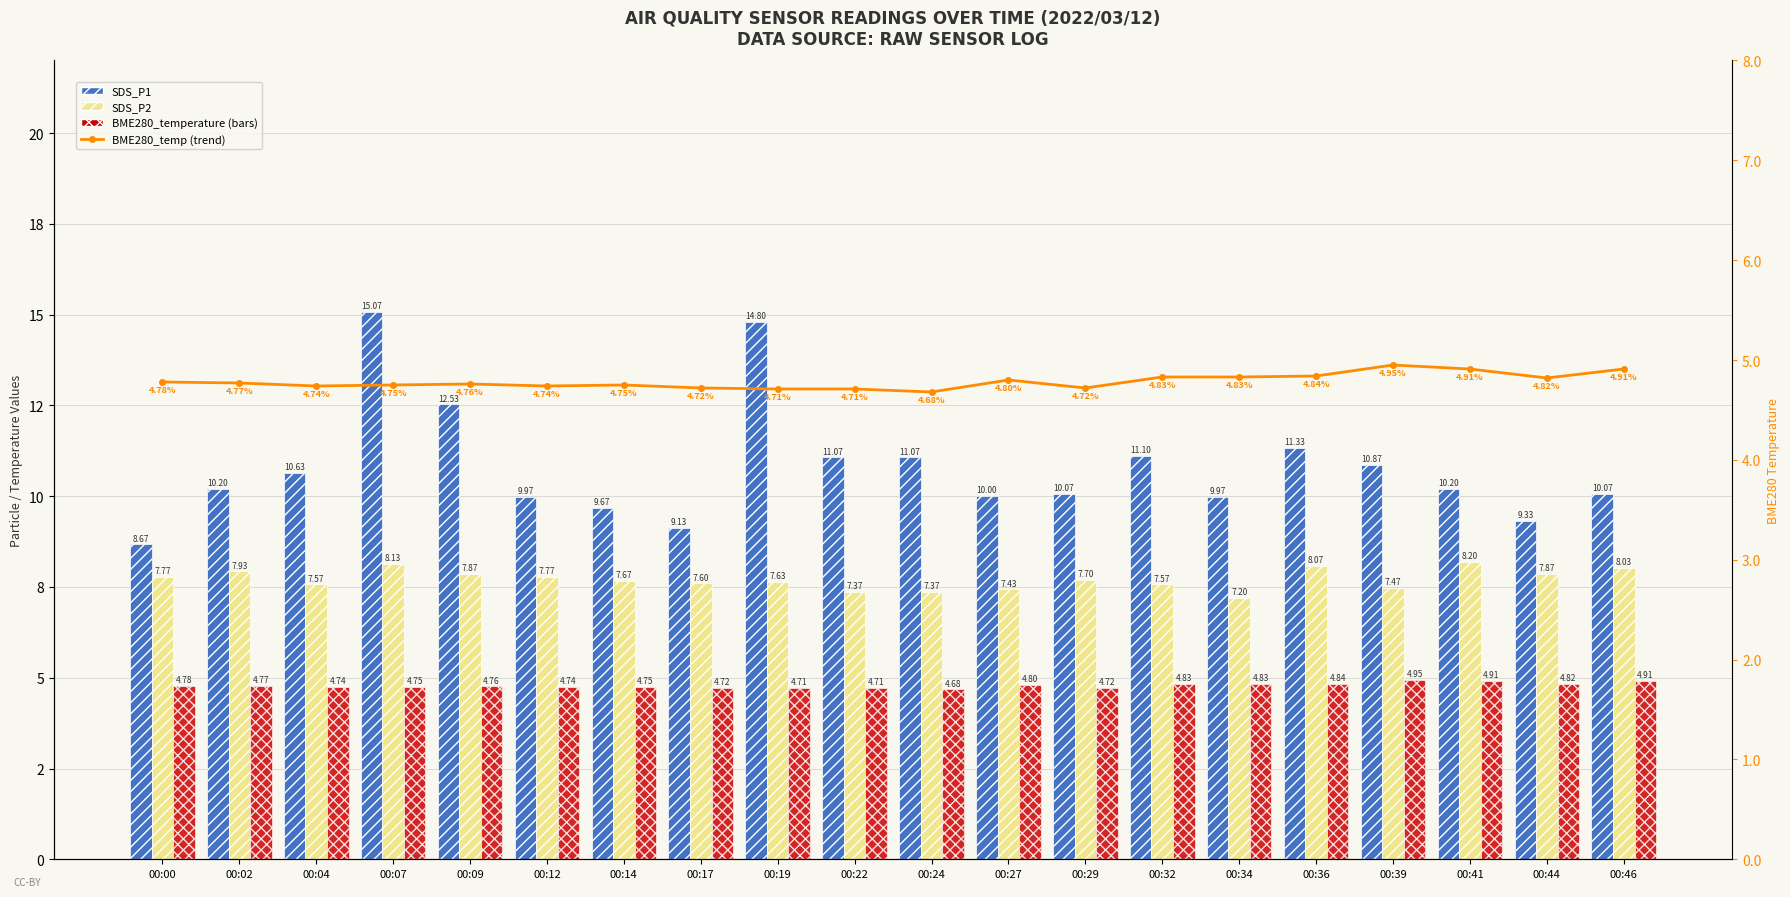

Which has a higher value, 00:36 or 00:04?

00:36